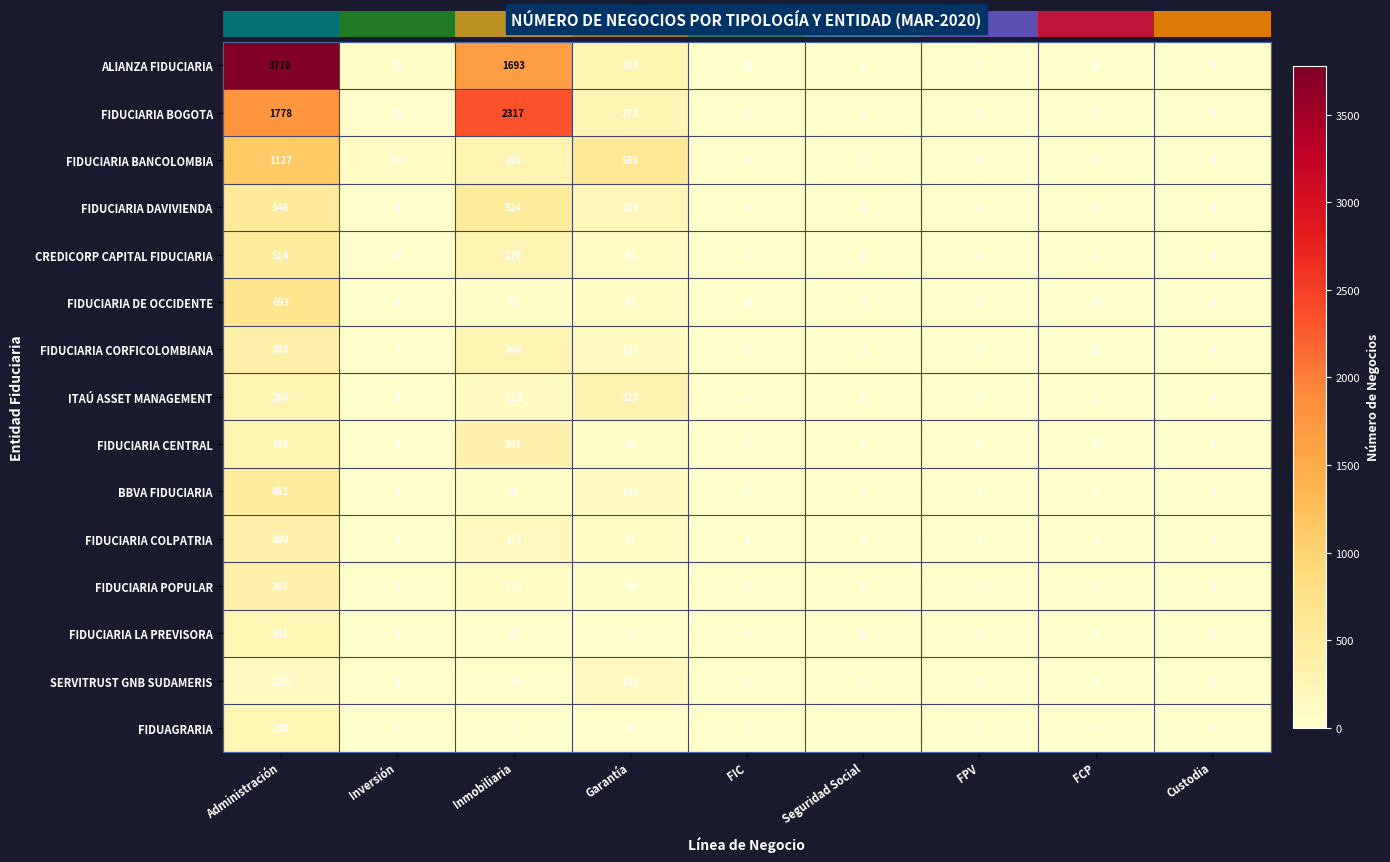

Which label corresponds to the largest value in the chart?

Administración